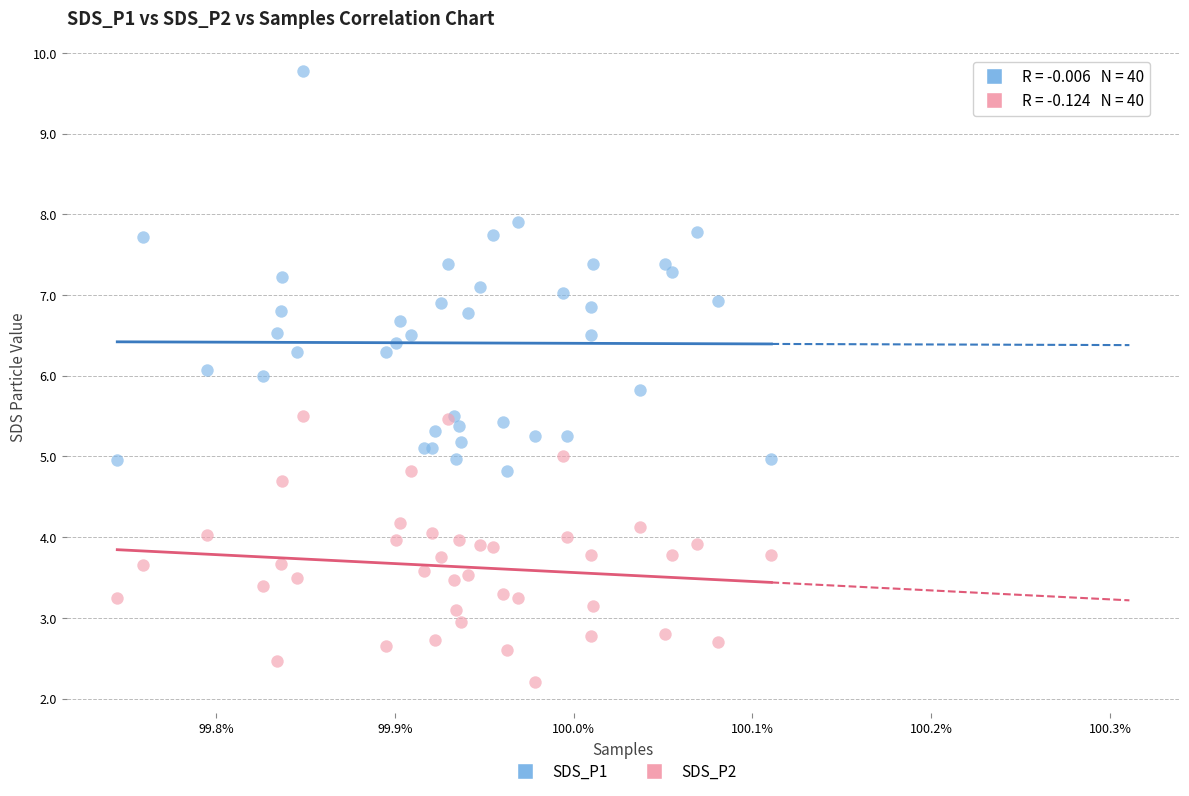

Which series has the largest Y range (max minus min)?

SDS_P1